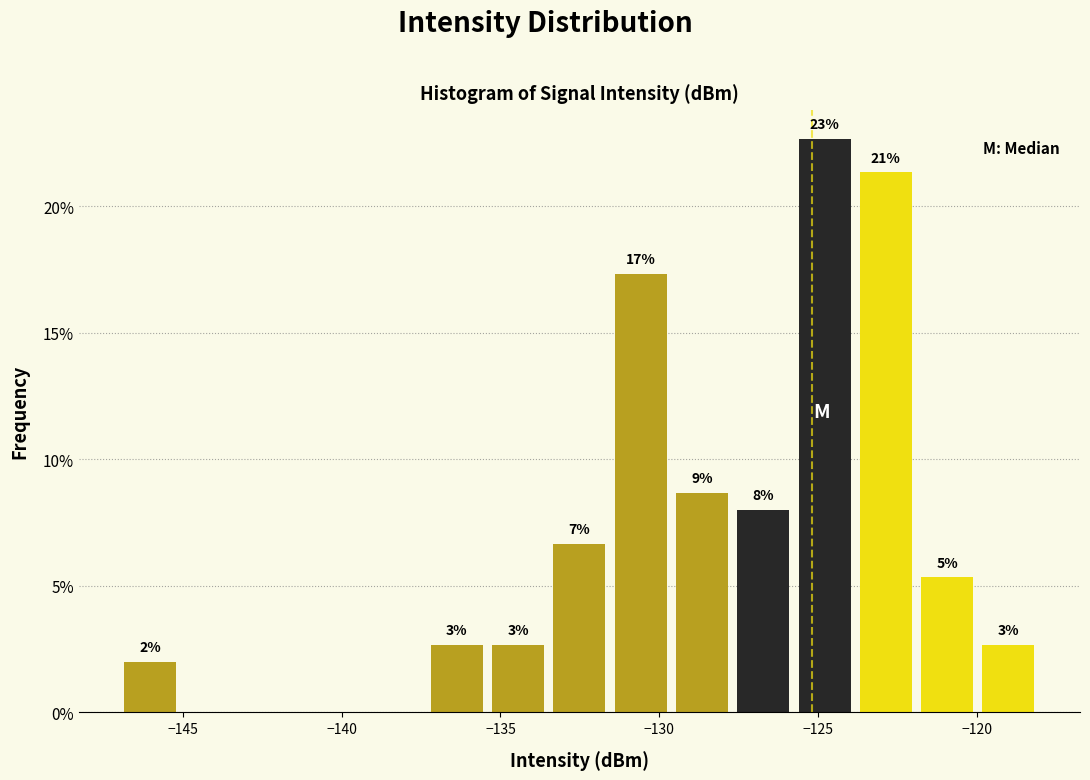

Around what value on the x-axis is the tallest bar? Give the approximate position of its centre, as read against the axis.

-125.0